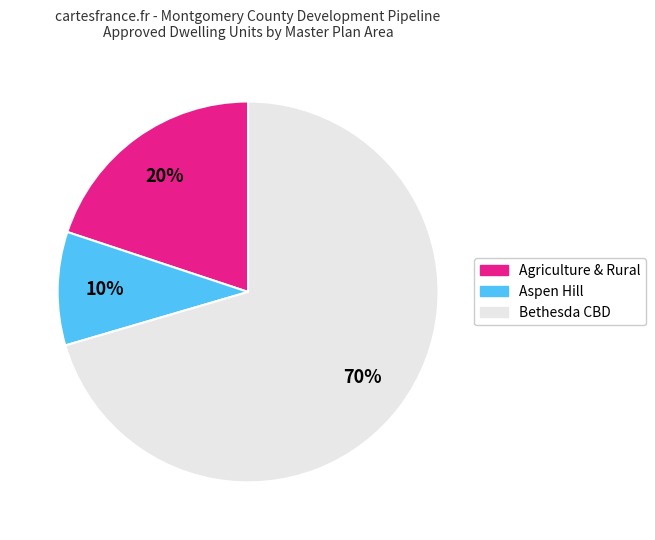

How many segments does this pie chart have?

3